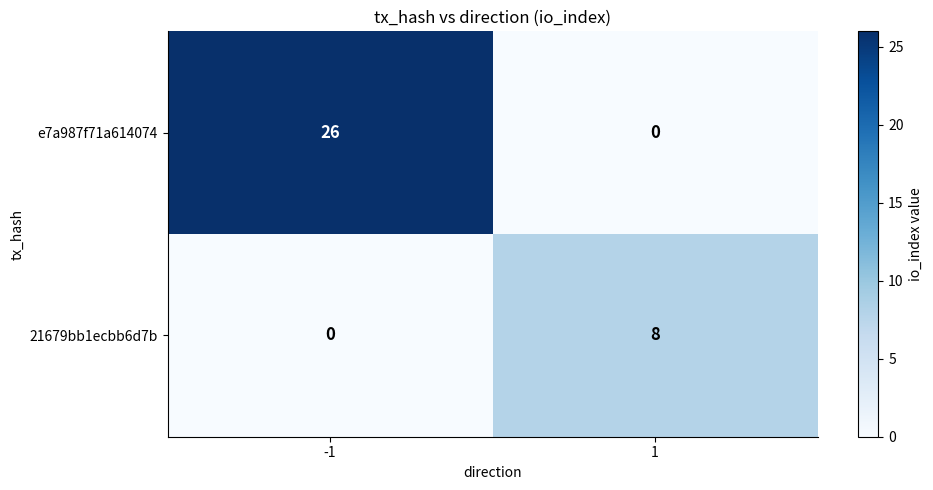

What is the sum of all 21679bb1ecbb6d7b values?

8